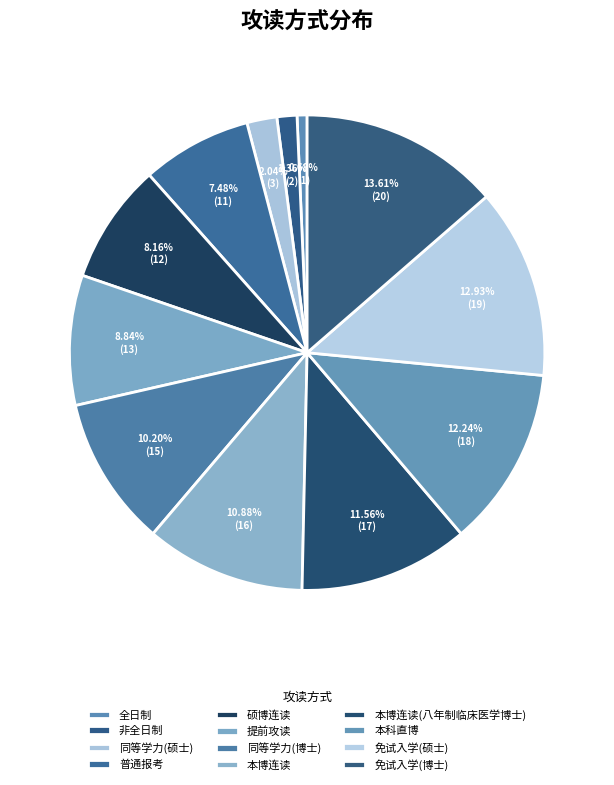

The 同等学力(硕士) slice represents 2% of the pie. True or false?

True